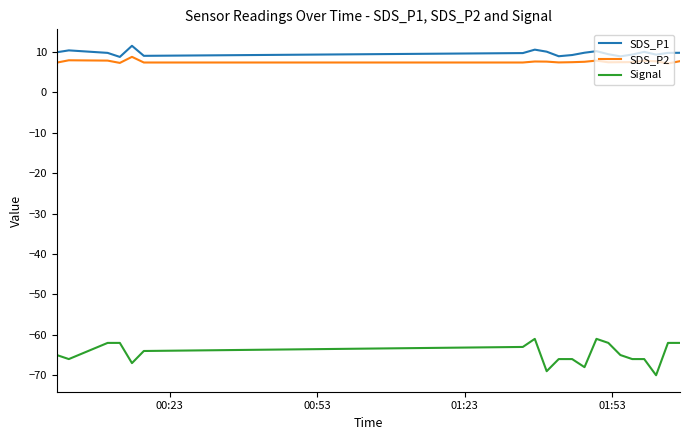

True or false: SDS_P1 and Signal cross at least once.

False